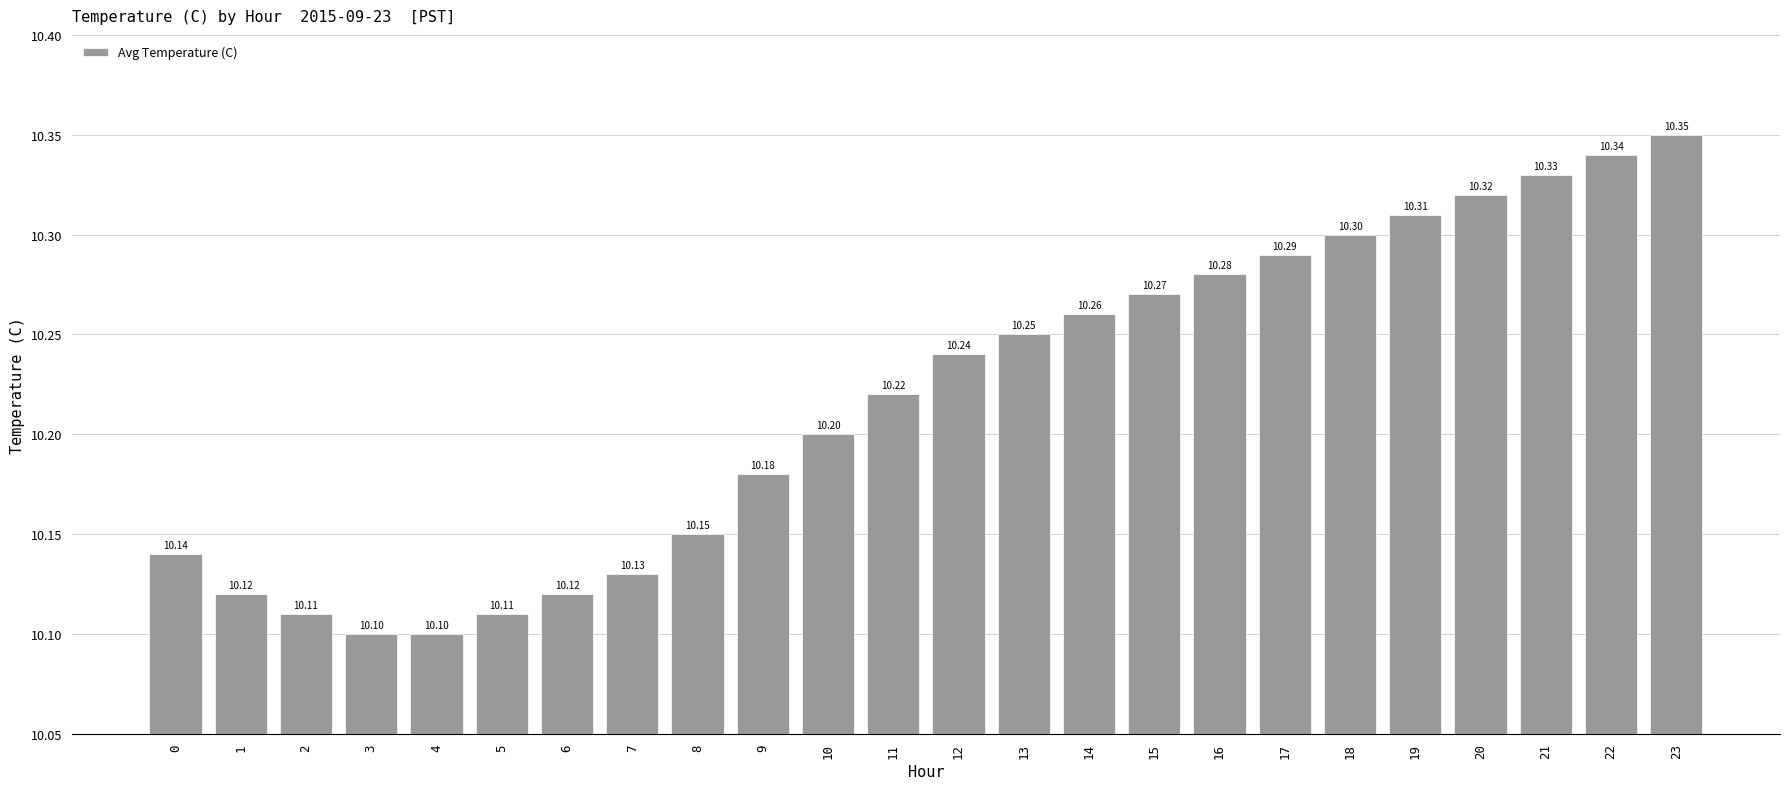

Approximately how many times larger is the value at 1 compared to 16?

1.0